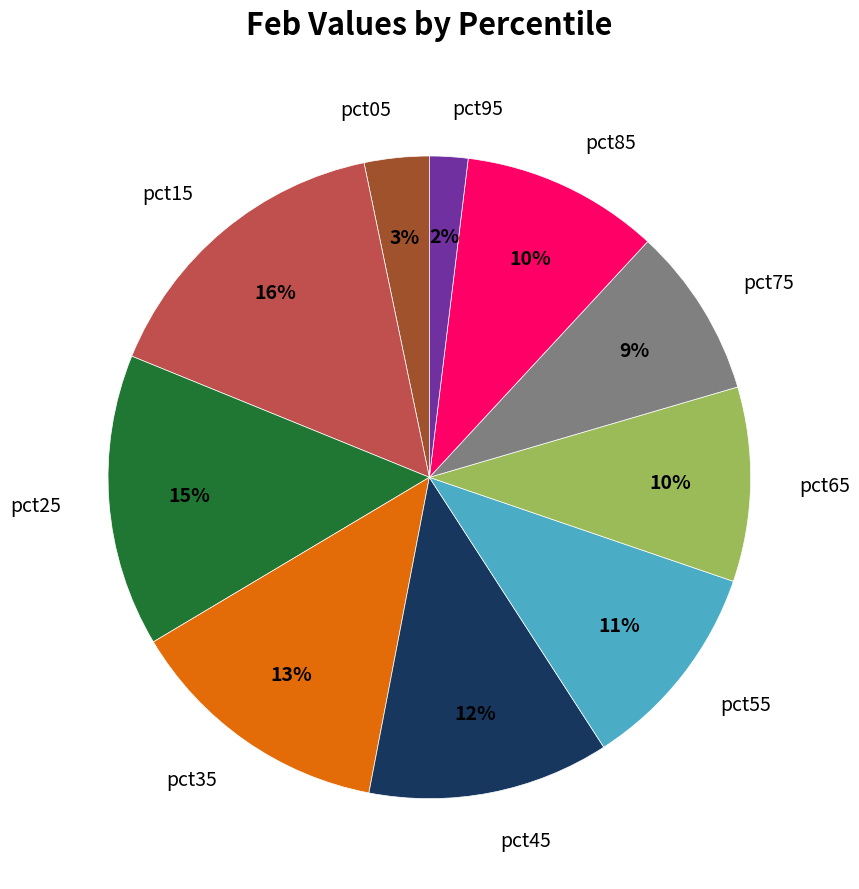

To the nearest percent, what is the combined percentage of pct85 and pct25?

25%